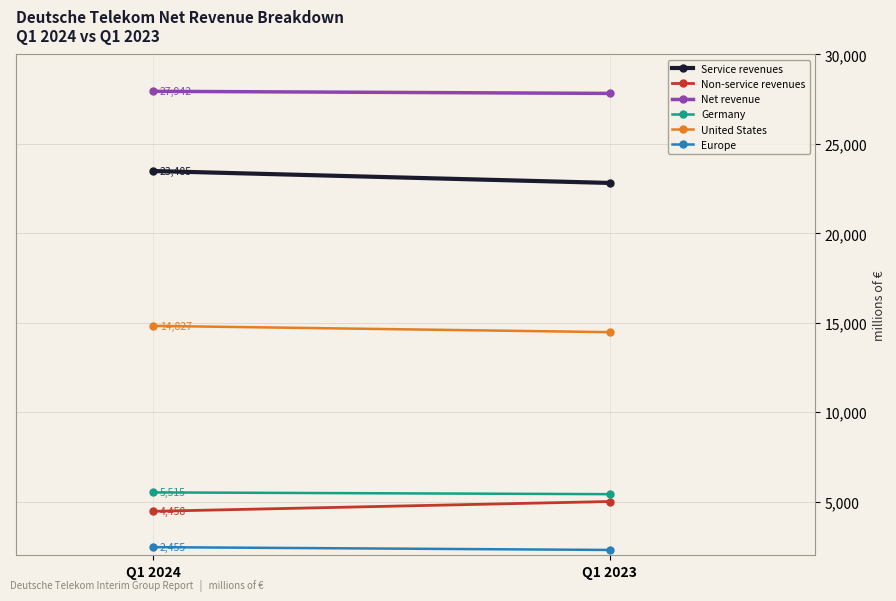

What is the difference between the maximum and minimum values in the Service revenues series?

667